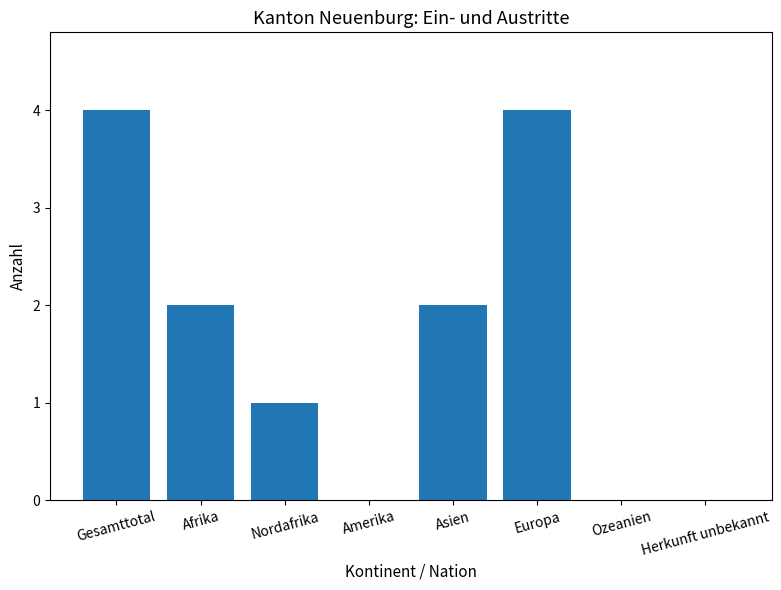

What is the sum of all values?

13